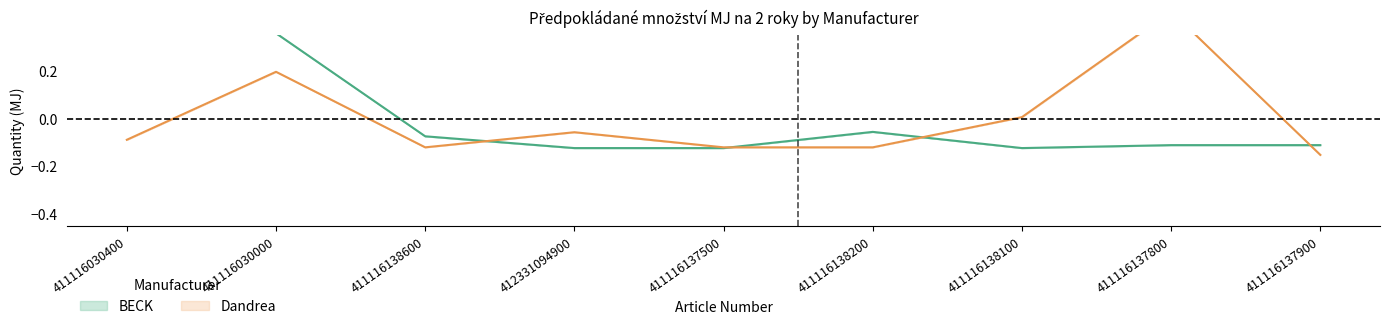

How many values in the BECK series are below 0?

7